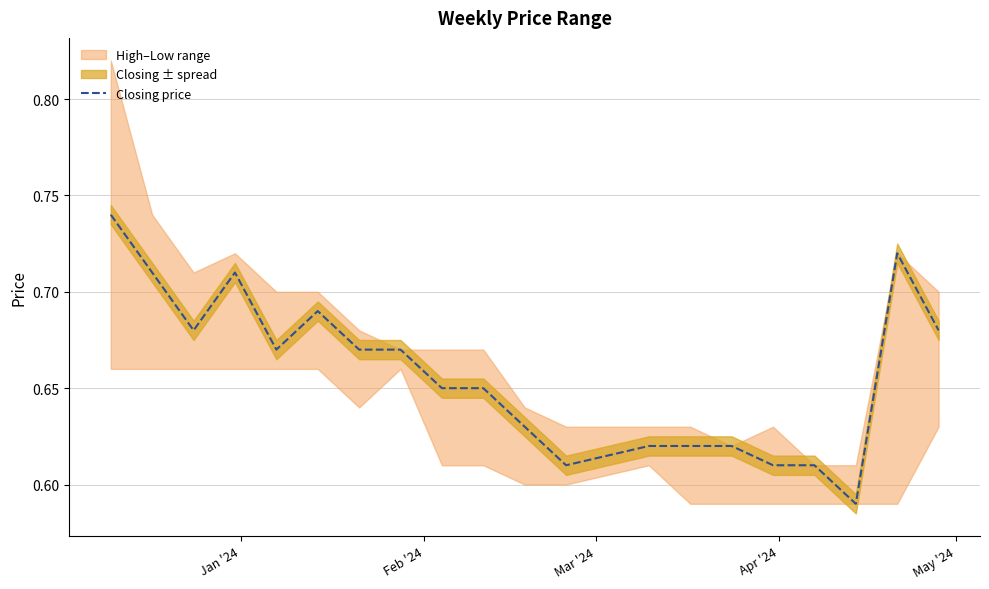

How many data points does each series have?

20